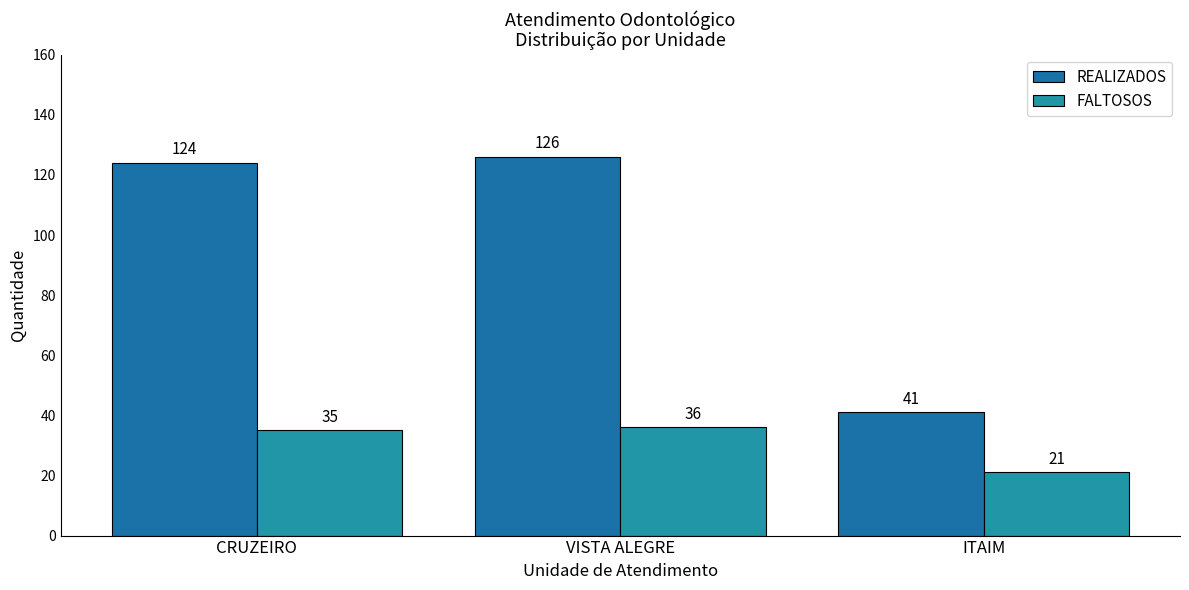

Rank the series by their average value, from lowest to highest.

FALTOSOS, REALIZADOS